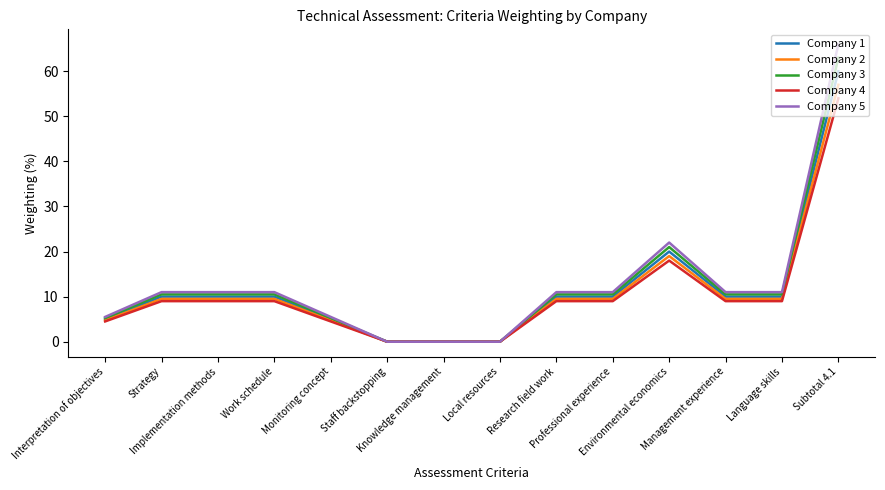

What is the greatest value displayed?

66.0